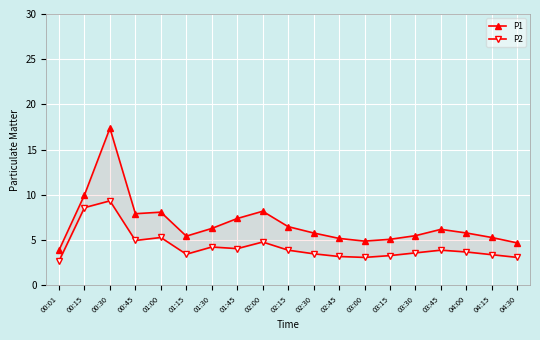

What is the maximum value for P1?

17.4